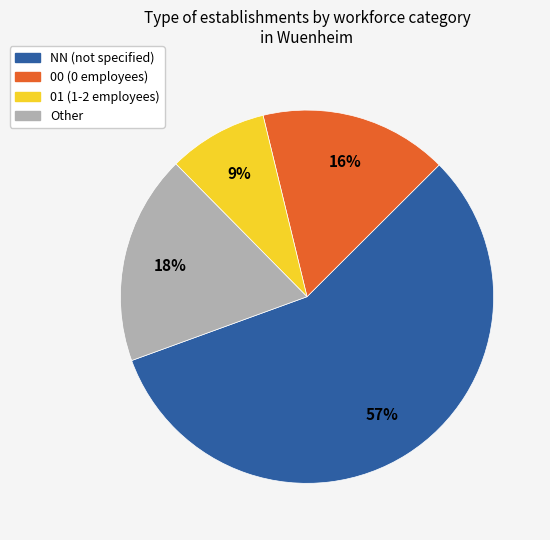

How many slices are in this pie chart?

4